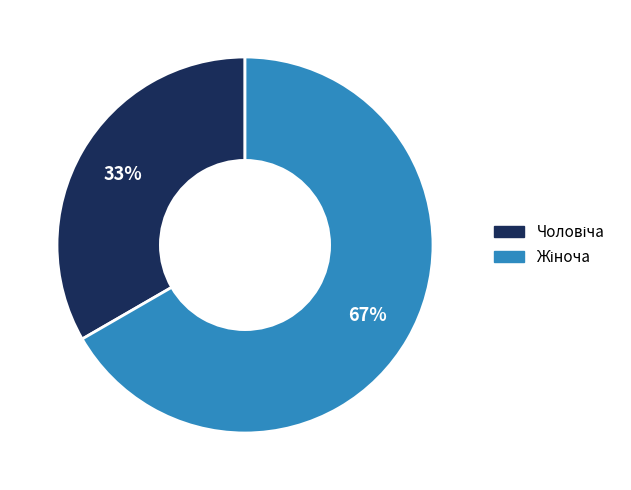

To the nearest percent, what is the average slice percentage?

50%